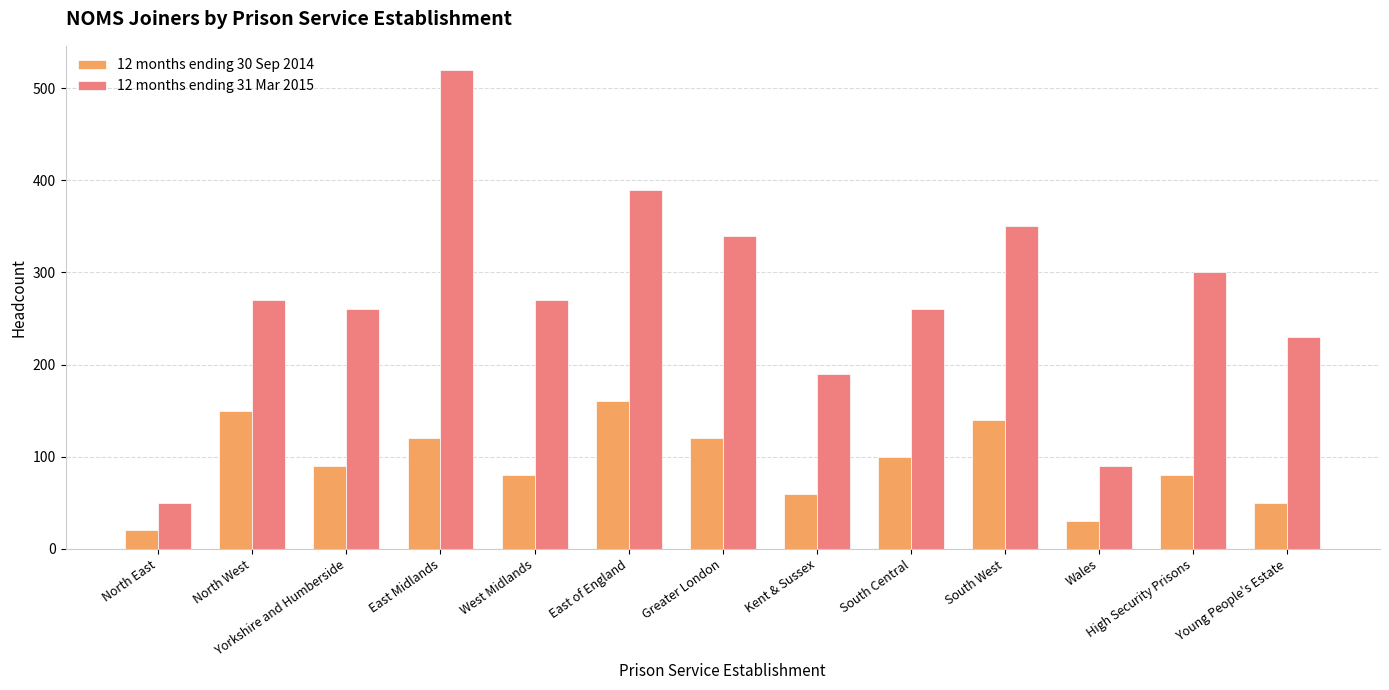

Reading right to left, extract all data points from this chart.

12 months ending 30 Sep 2014: 50	80	30	140	100	60	120	160	80	120	90	150	20
12 months ending 31 Mar 2015: 230	300	90	350	260	190	340	390	270	520	260	270	50